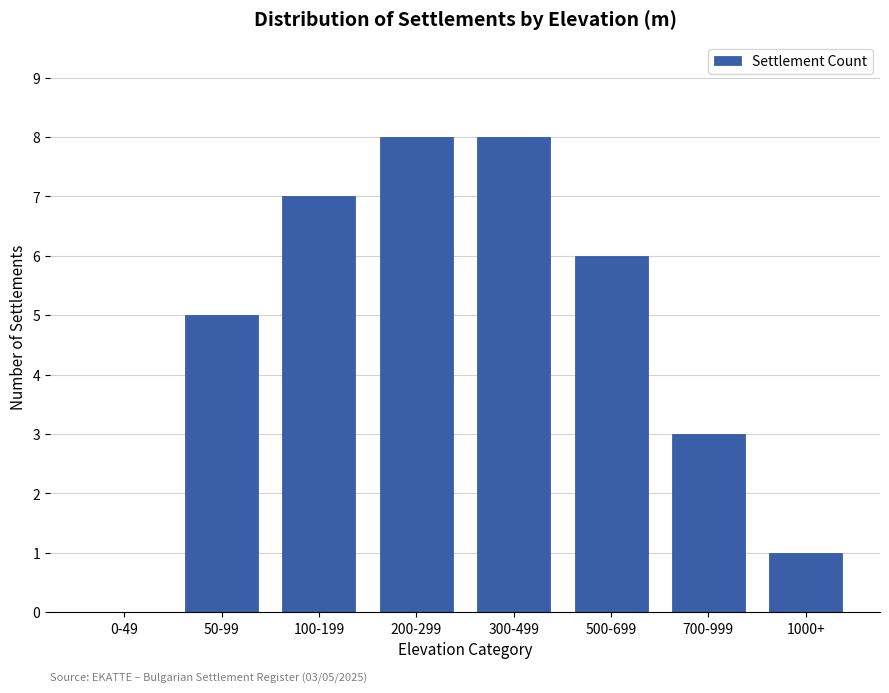

Reading left to right, list all the values displayed in this chart.

0-49=0	50-99=5	100-199=7	200-299=8	300-499=8	500-699=6	700-999=3	1000+=1